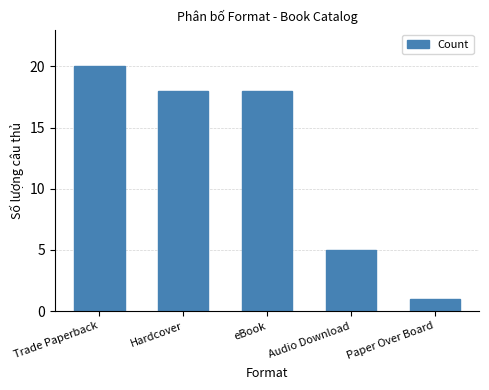

What is the average value?

12